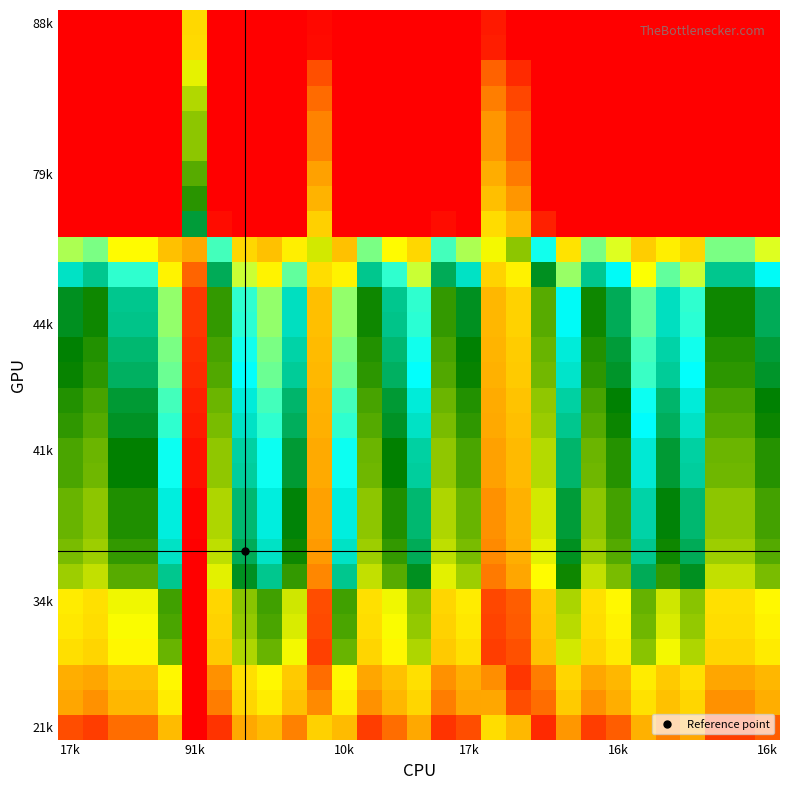

At how many categories does at least one series exceed 0?

29